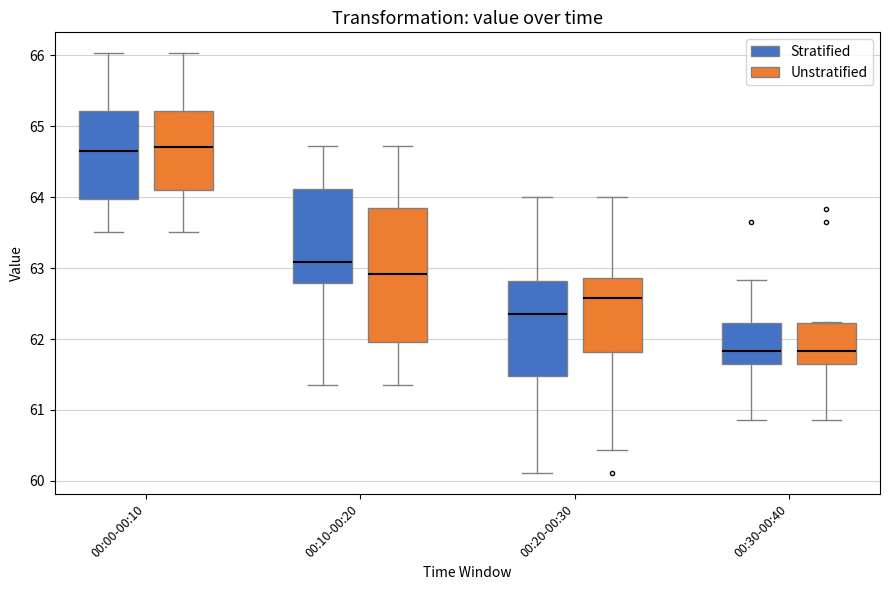

Which box is the tallest, from its lower edge to its upper edge?

00:10-00:20 (Unstratified)